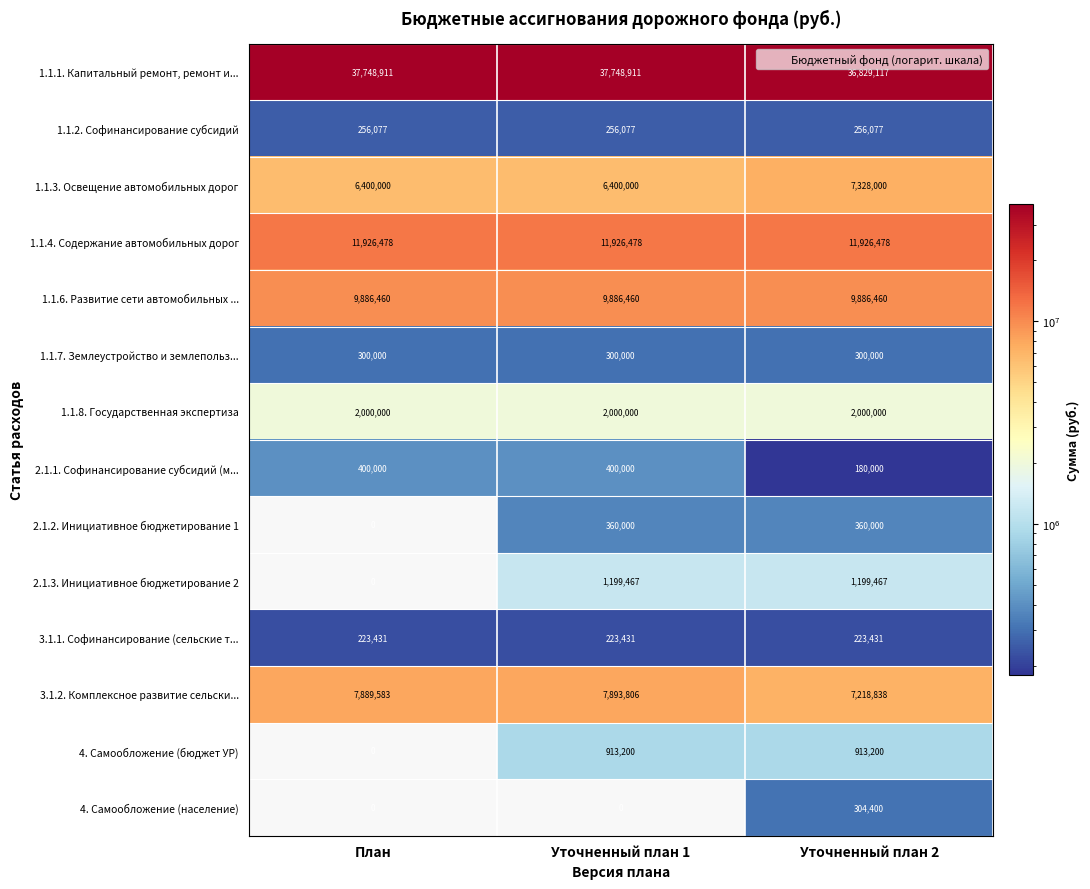

Which series has the largest total across all categories?

1.1.1. Капитальный ремонт, ремонт и...